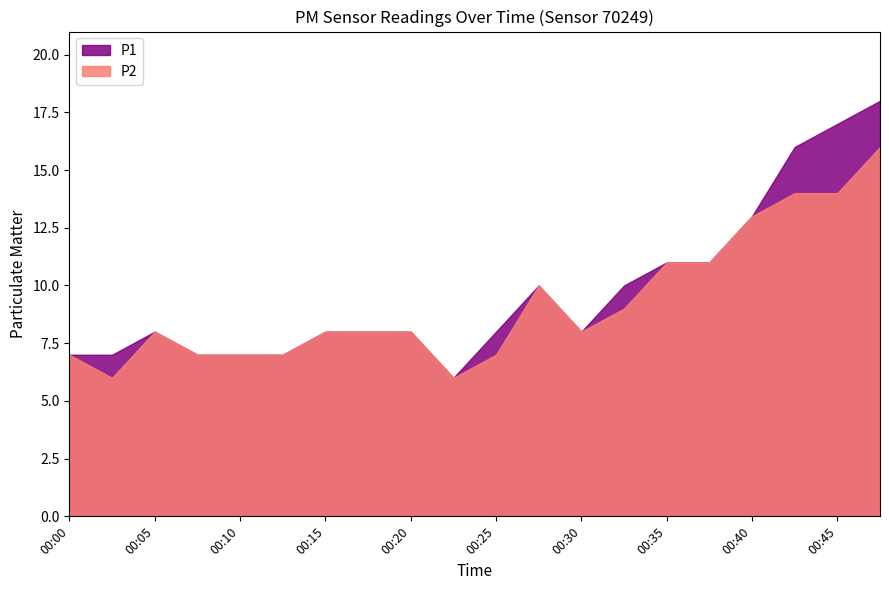

What is the value of the P2 point at the 16th from the left?

11